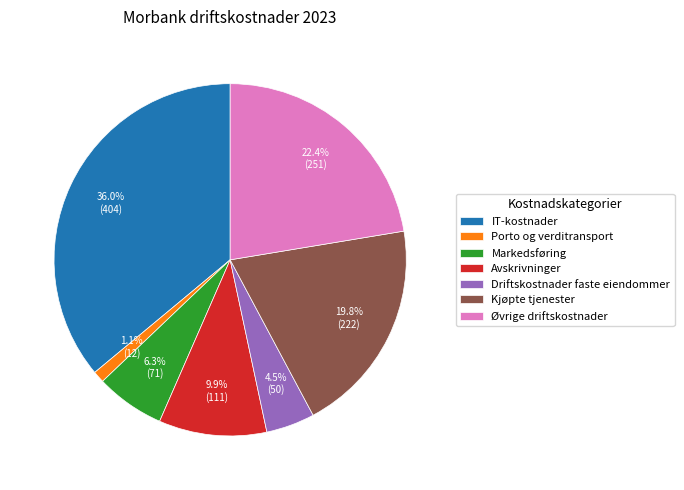

The Markedsføring slice represents 20% of the pie. True or false?

False